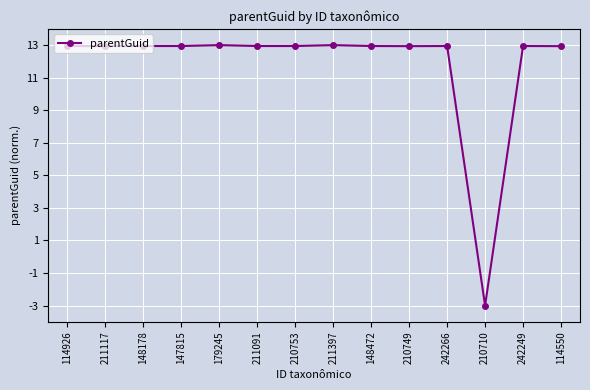

At which category does the chart reach its minimum across all series?

210710